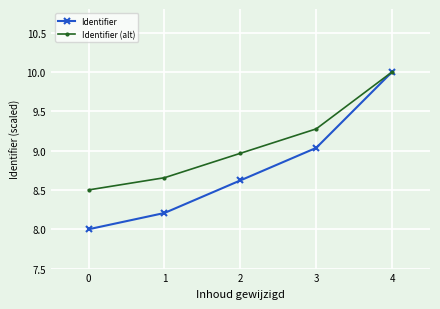

Which series has the largest total across all categories?

Identifier (alt)